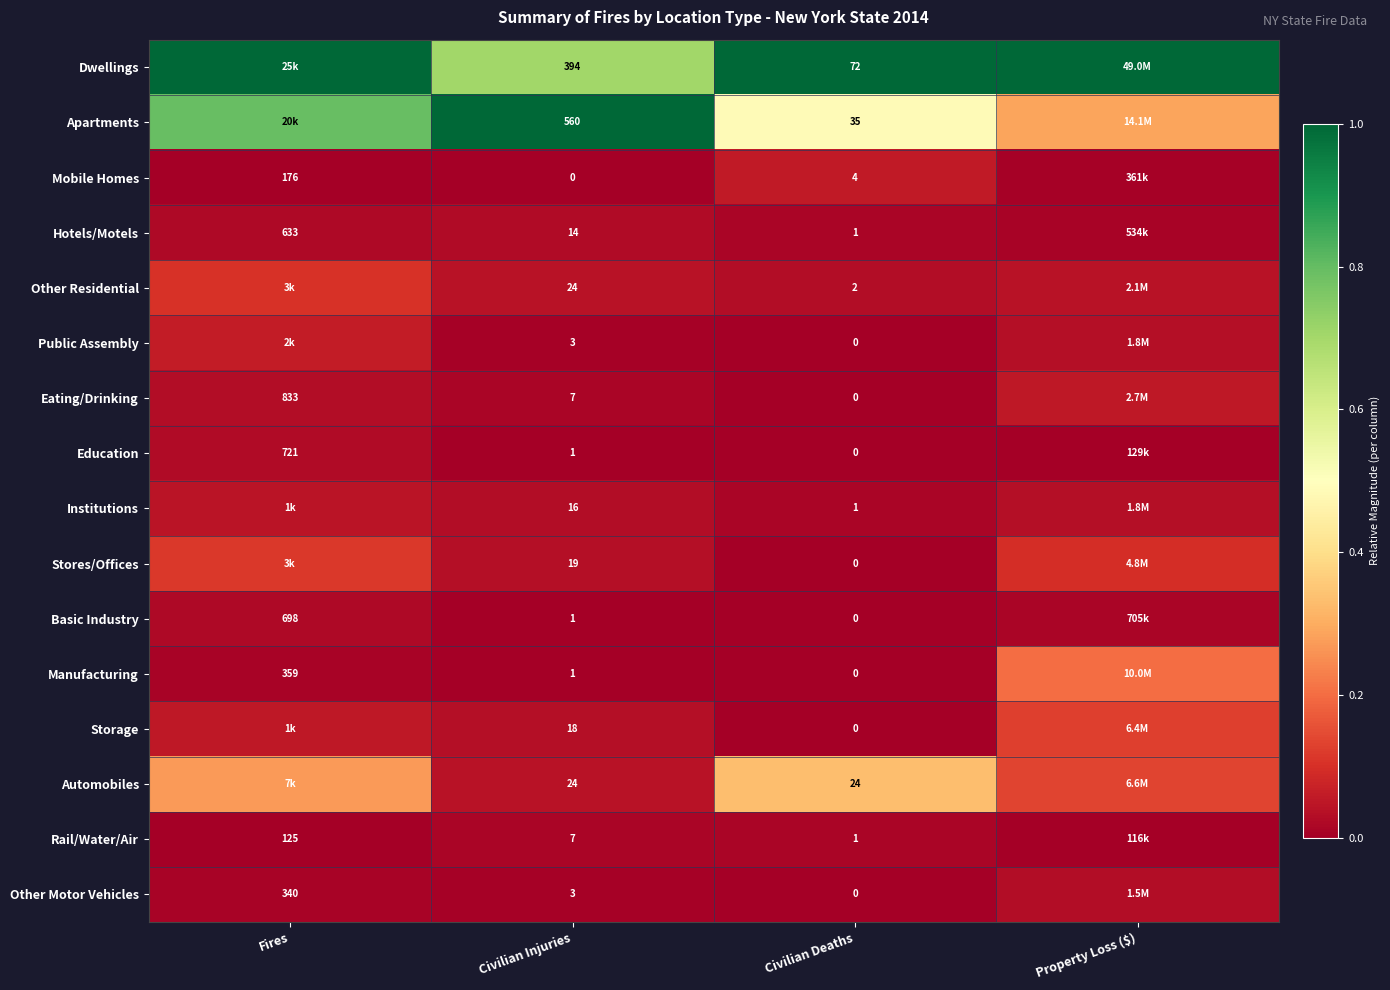

Is the value of Mobile Homes at Civilian Injuries greater than the value of Basic Industry at Fires?

No